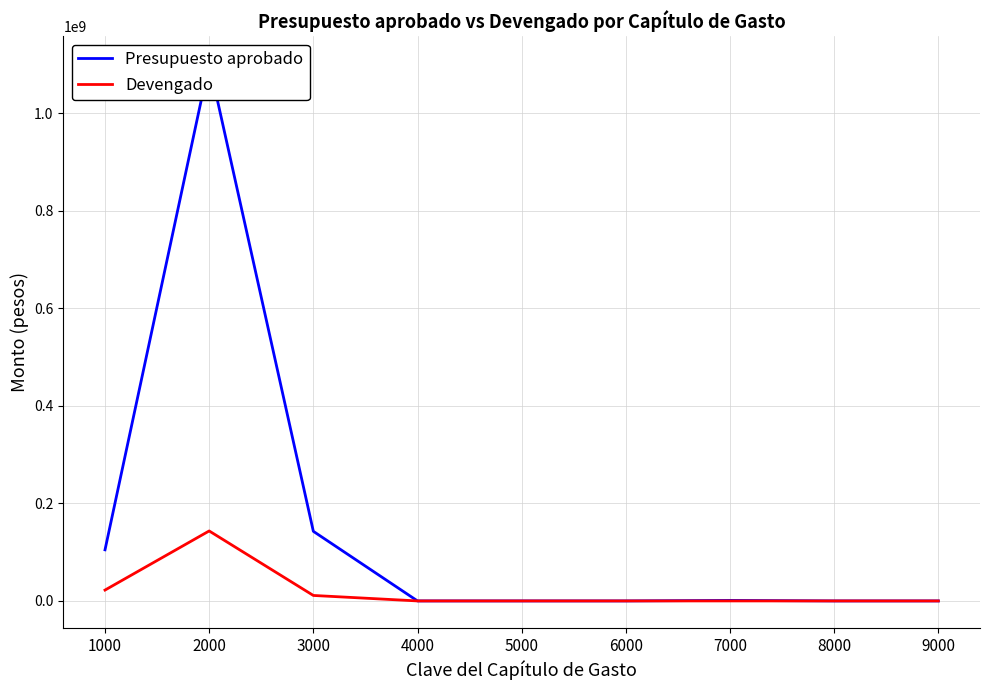

True or false: Presupuesto aprobado and Devengado cross at least once.

False